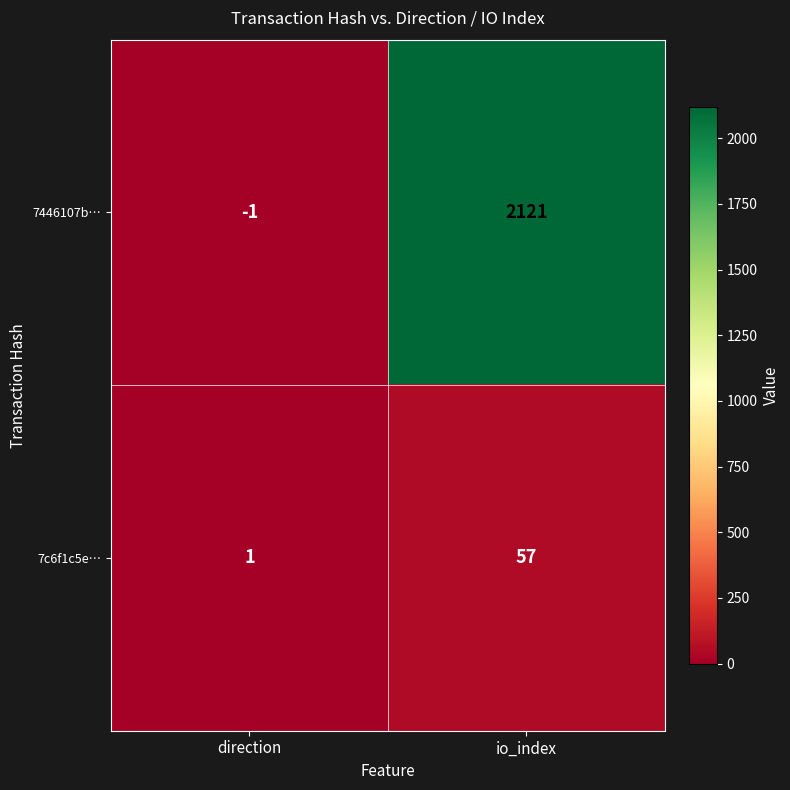

How many data points does each series have?

2